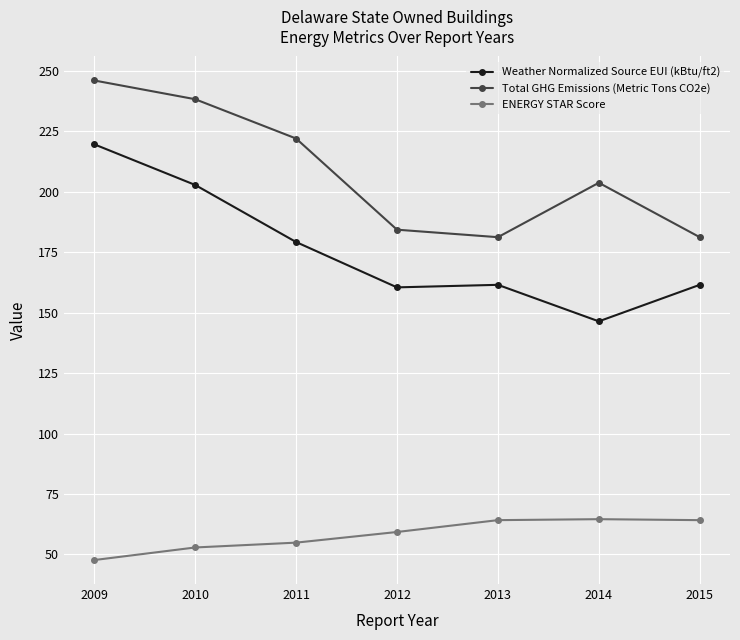

What are all the series names shown in the legend?

Weather Normalized Source EUI (kBtu/ft2), Total GHG Emissions (Metric Tons CO2e), ENERGY STAR Score